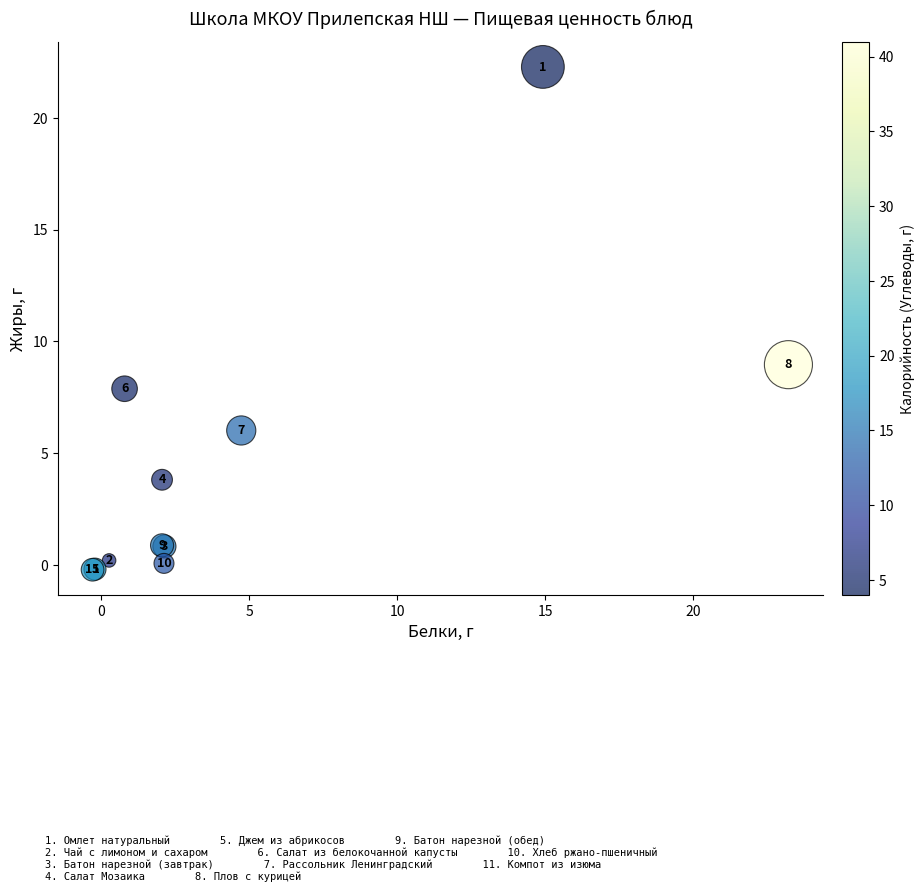

What Y value in the scatter plot is closest to 11?

9.0